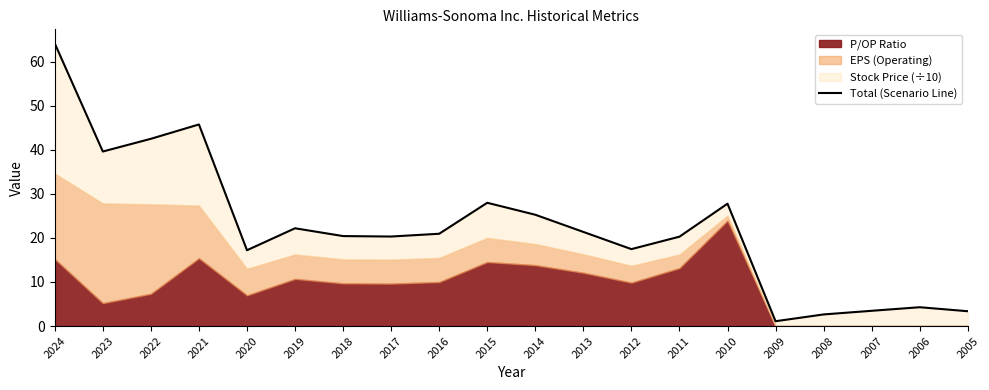

List the labels in order of value, smallest first.

2009, 2008, 2005, 2007, 2006, 2020, 2012, 2011, 2017, 2018, 2016, 2013, 2019, 2014, 2010, 2015, 2023, 2022, 2021, 2024